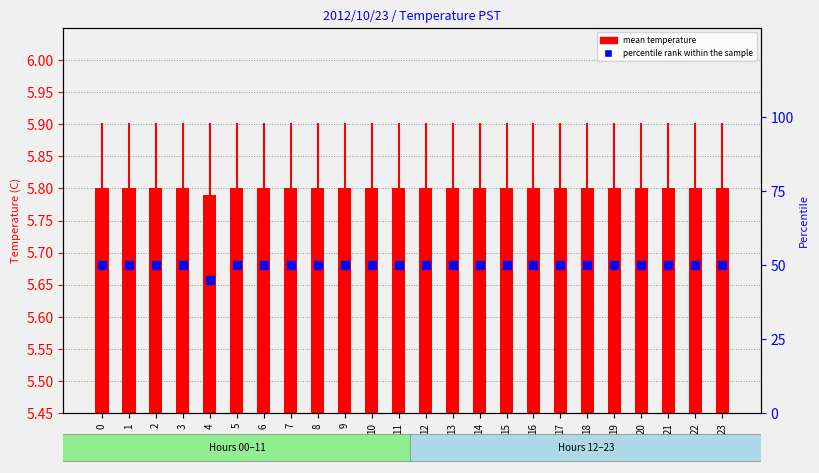

What are all the series names shown in the legend?

mean temperature, percentile rank within the sample